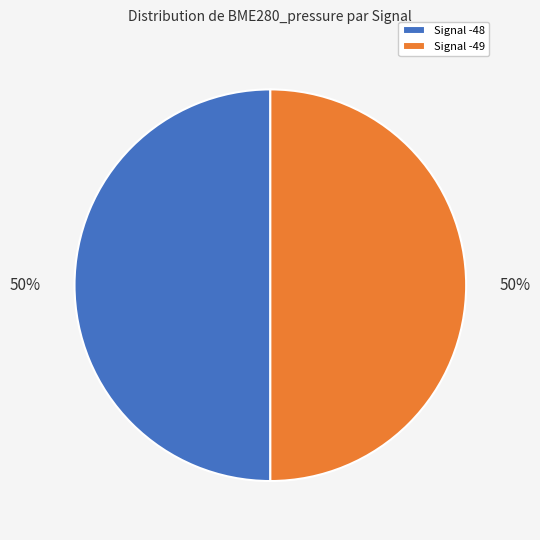

True or false: Signal -49 accounts for 40% of the total.

False